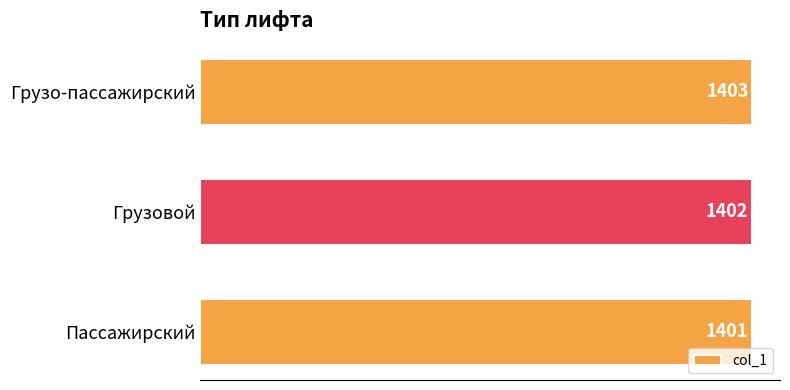

Reading top to bottom, list all the values displayed in this chart.

Грузо-пассажирский=1403	Грузовой=1402	Пассажирский=1401